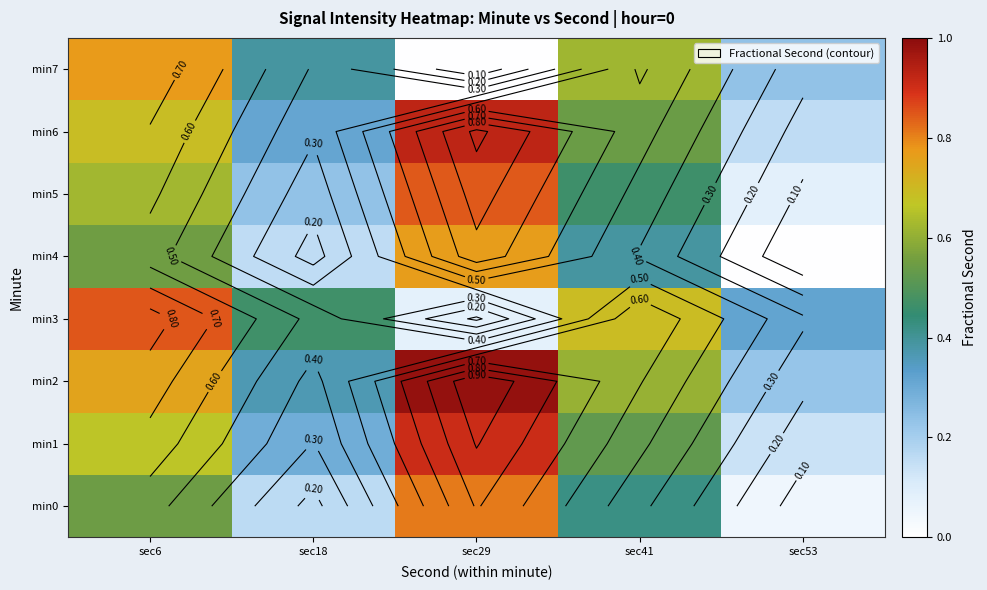

Which series has the largest total across all categories?

min2